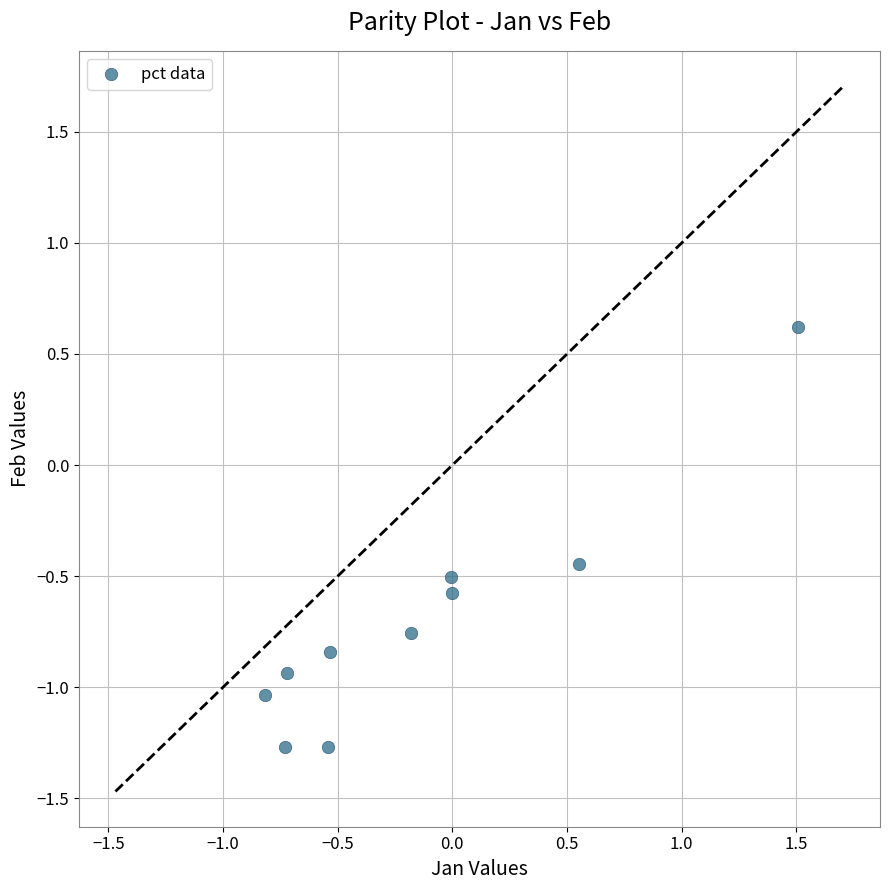

What is the average Y value?

-0.7